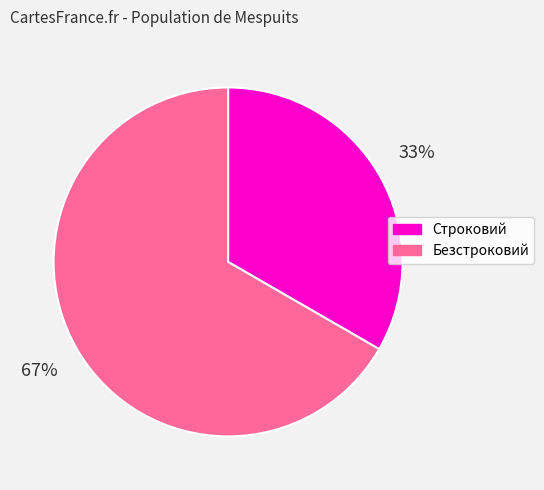

To the nearest percent, what is the combined percentage of Безстроковий and Строковий?

100%